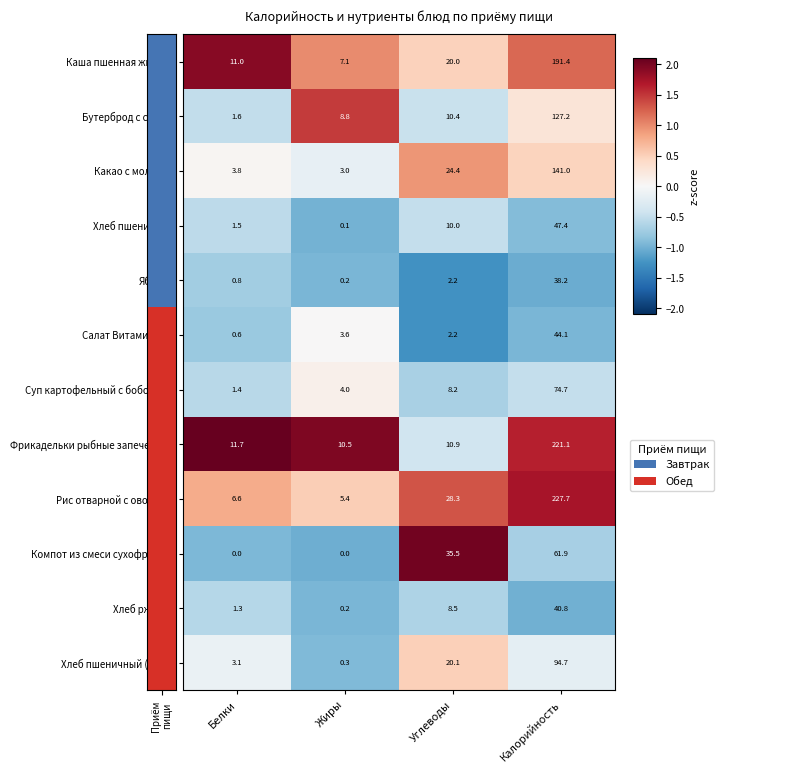

What is the difference between the highest and lowest values at Калорийность?

189.5